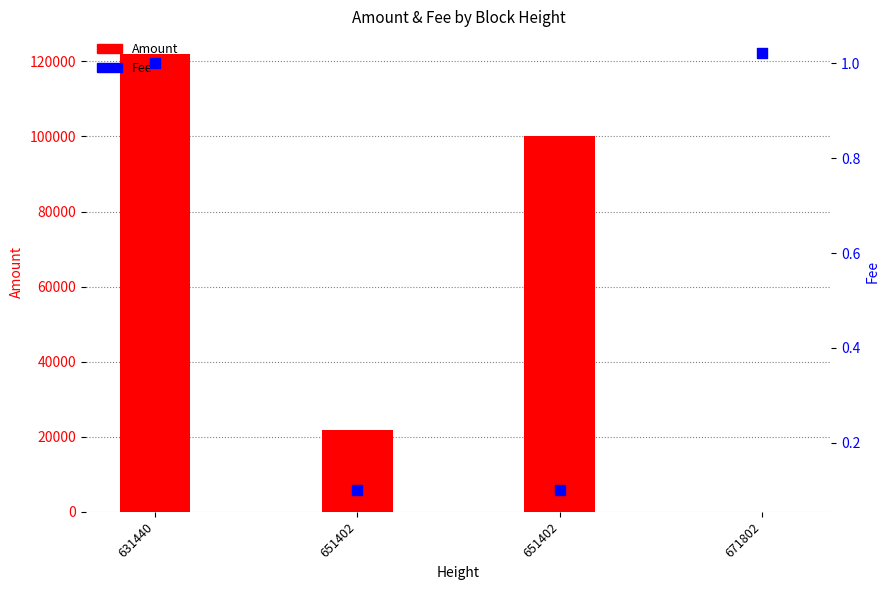

Which series contains the lowest Y value?

Amount